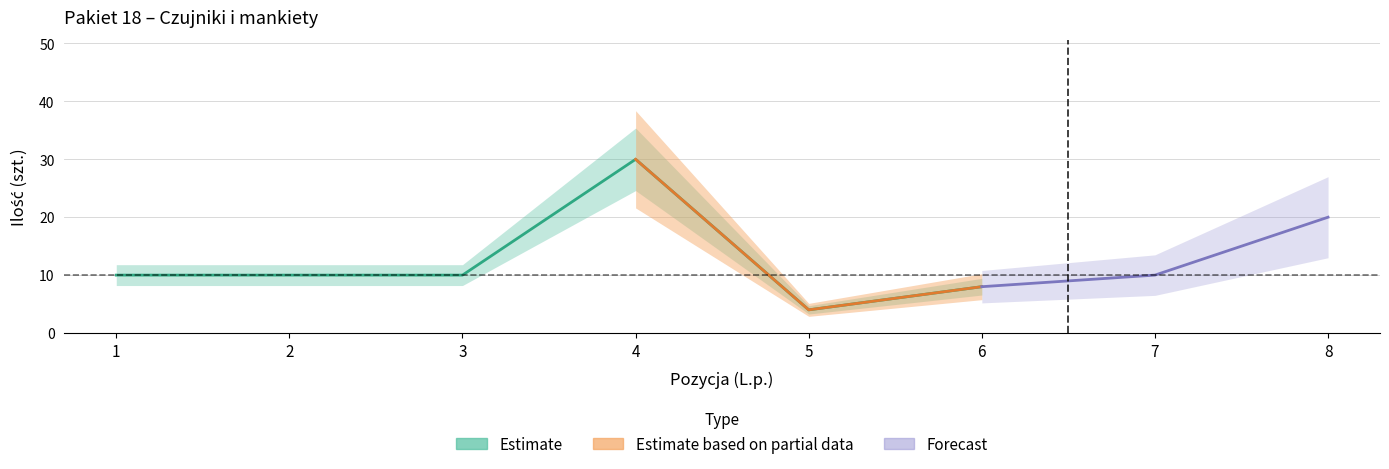

What is the minimum value for Ilość?

4